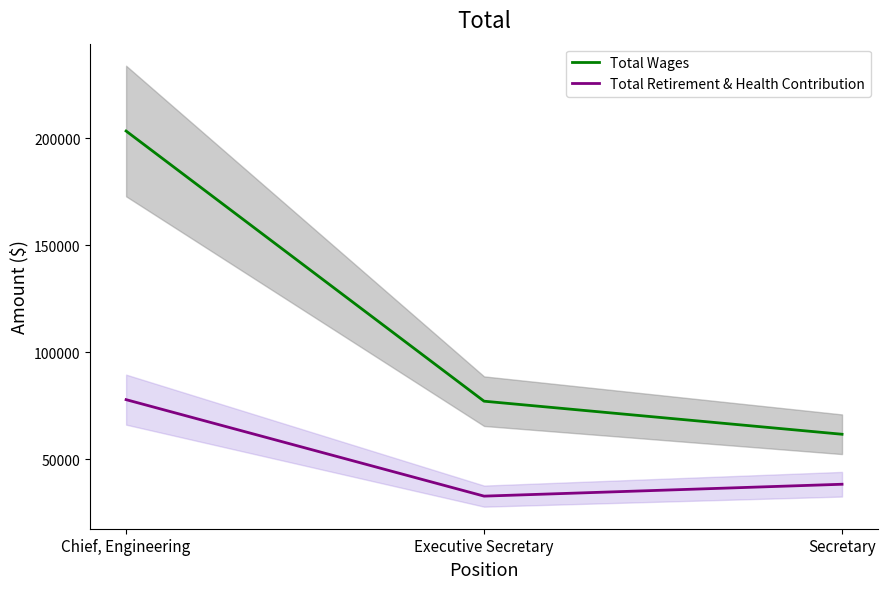

Reading right to left, what are all the values shown in this chart?

Total Wages: Secretary=61701	Executive Secretary=77136	Chief, Engineering=203257
Total Retirement & Health Contribution: Secretary=38364	Executive Secretary=32817	Chief, Engineering=77858